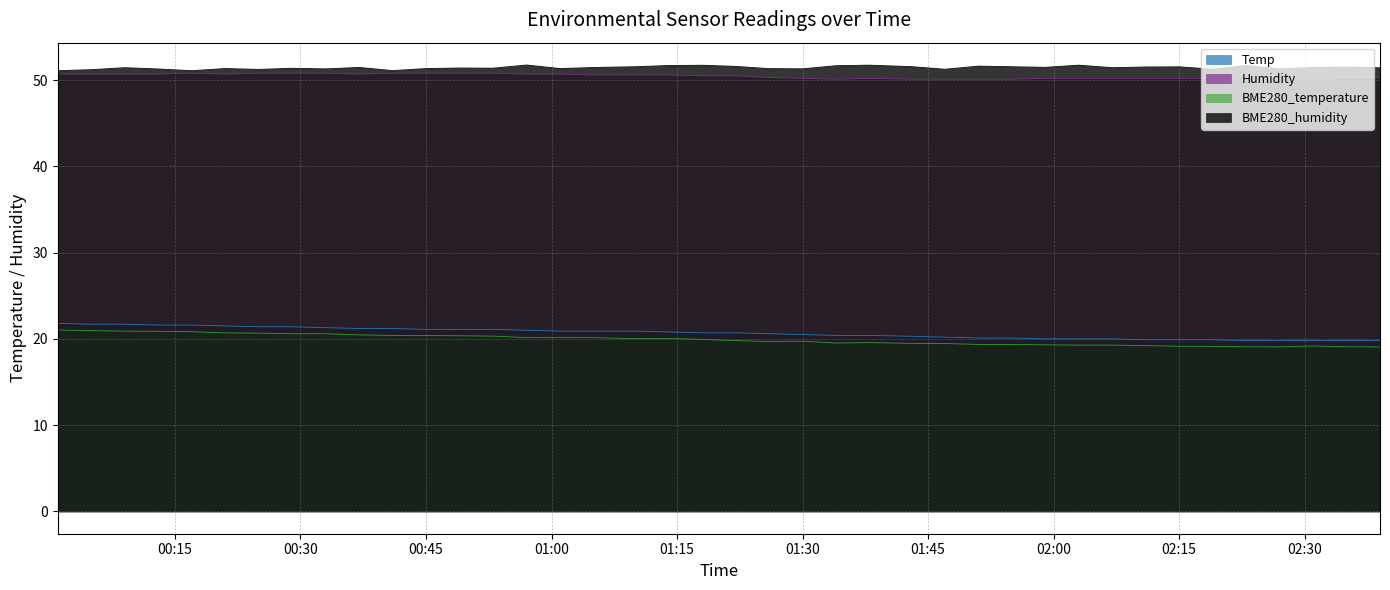

How many series are shown in this chart?

4